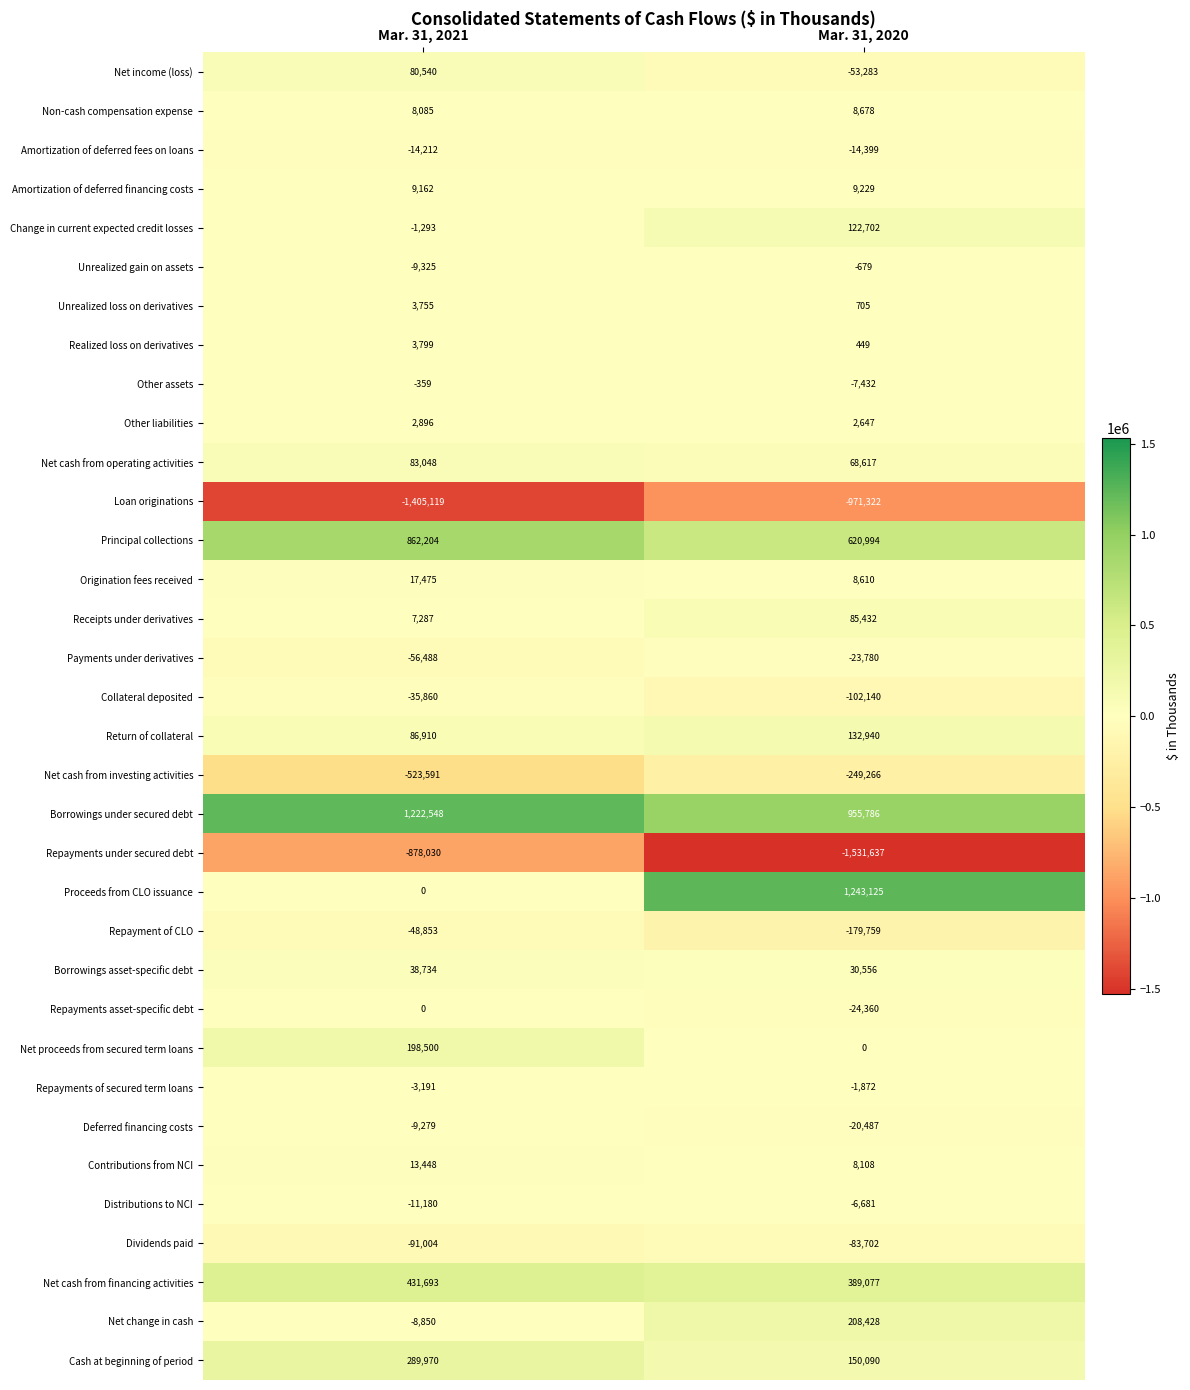

Which label corresponds to the largest value in the chart?

Mar. 31, 2020